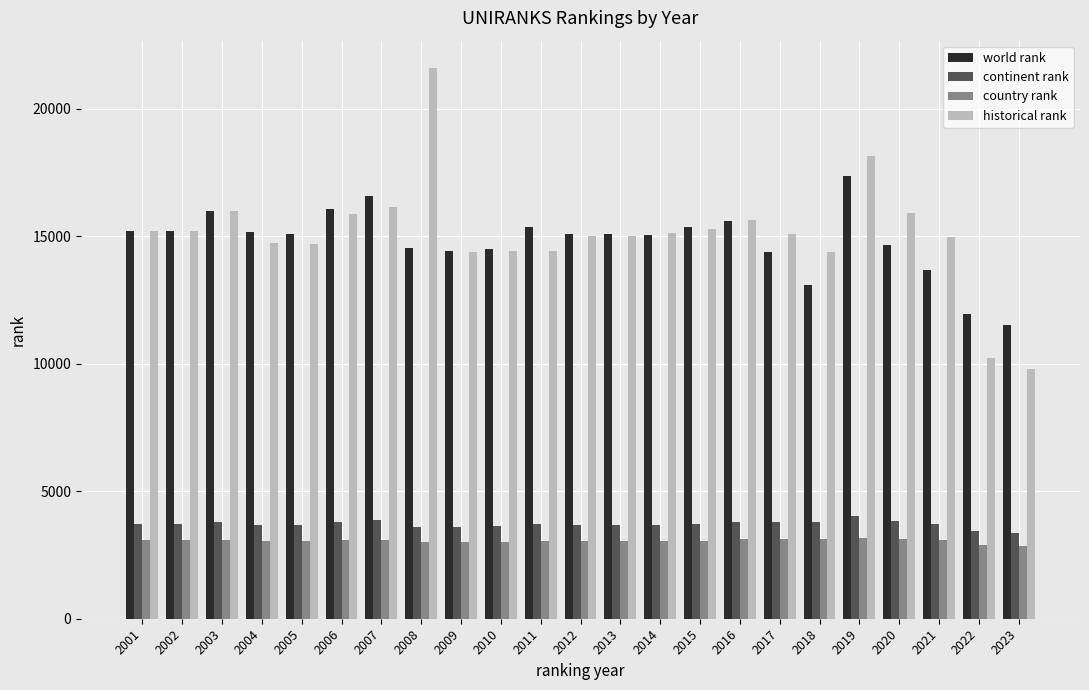

The value of historical rank at 2013 is 22570. True or false?

False